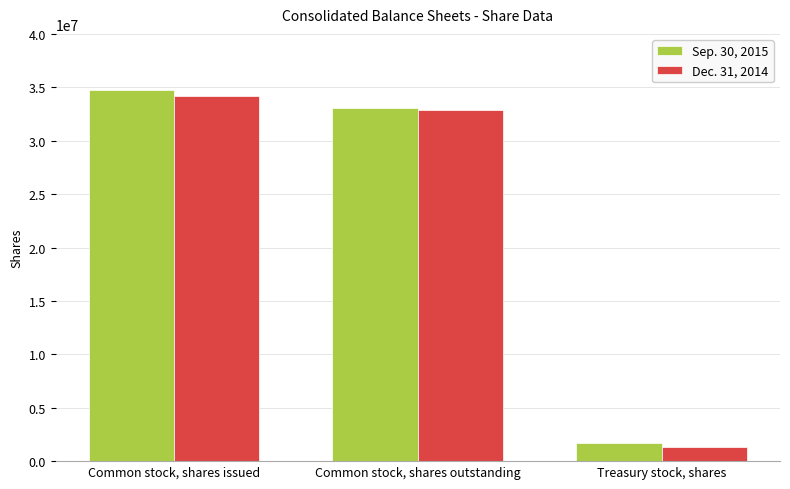

List the series in order of their overall mean, lowest first.

Dec. 31, 2014, Sep. 30, 2015